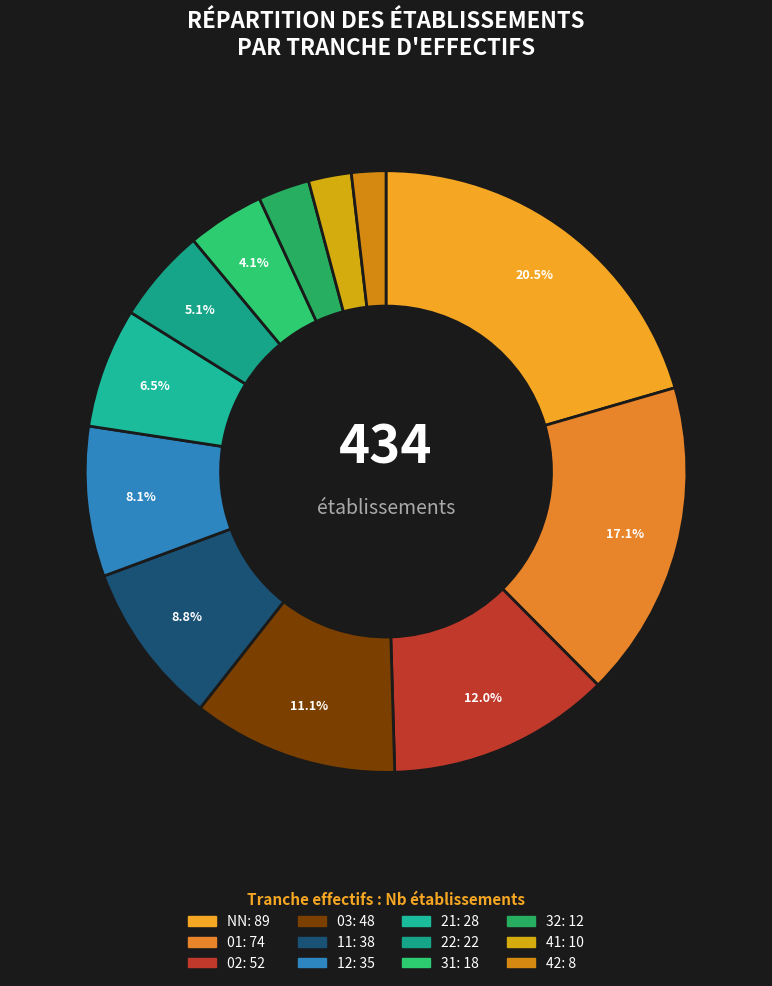

How many segments does this pie chart have?

12